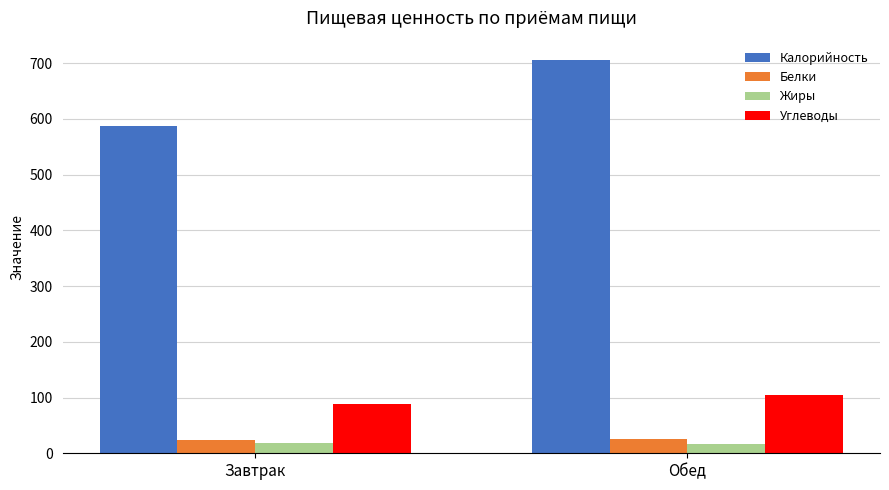

At which category is the sum across all series the highest?

Обед